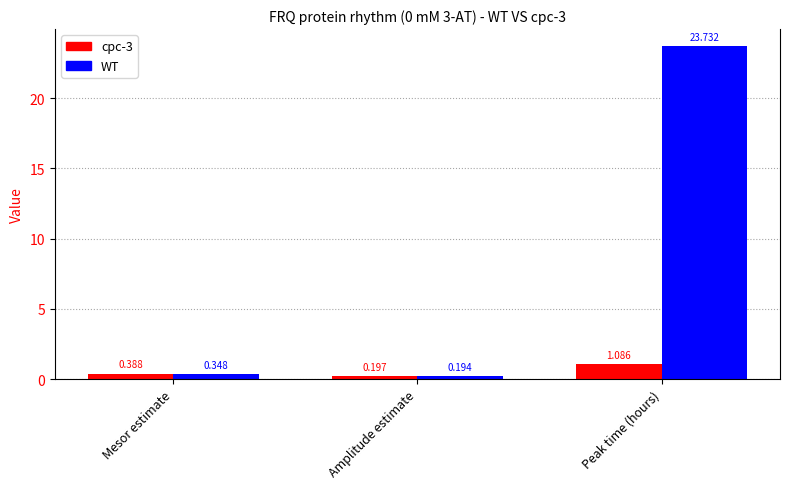

Does the chart contain any negative values?

No